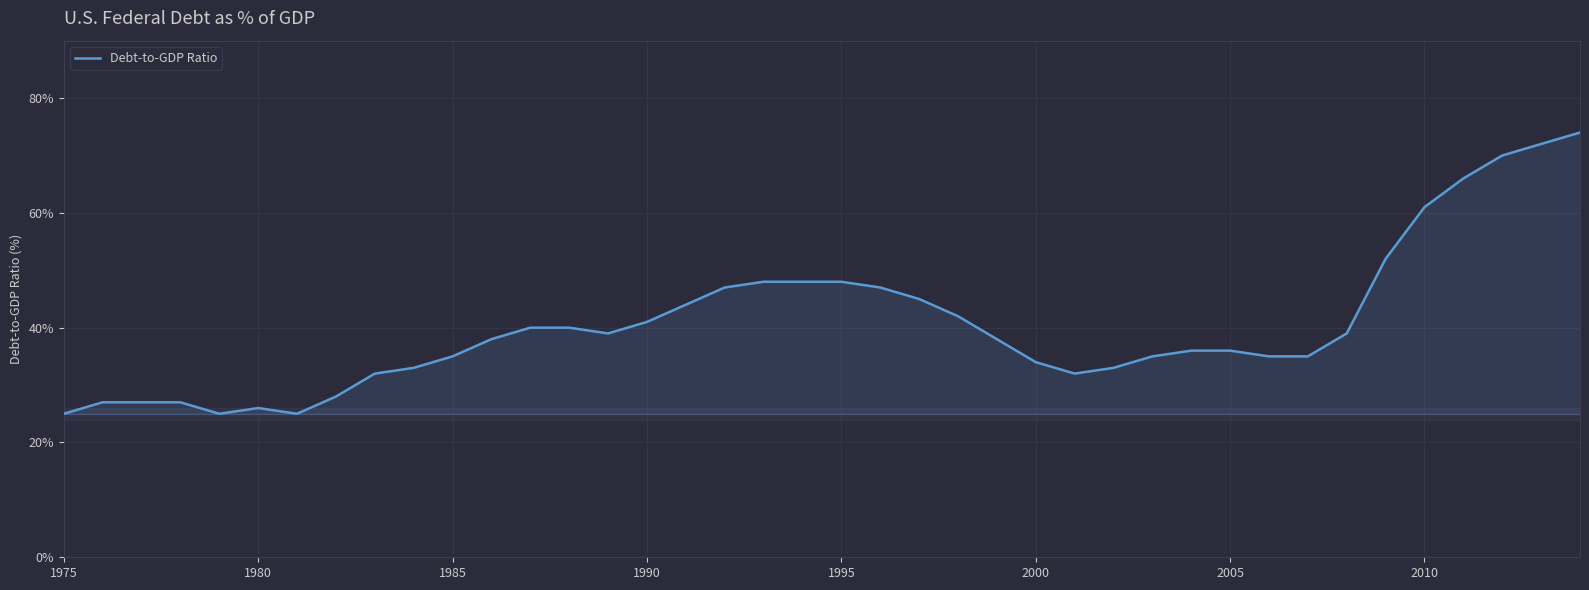

What is the maximum value shown in the chart?

74